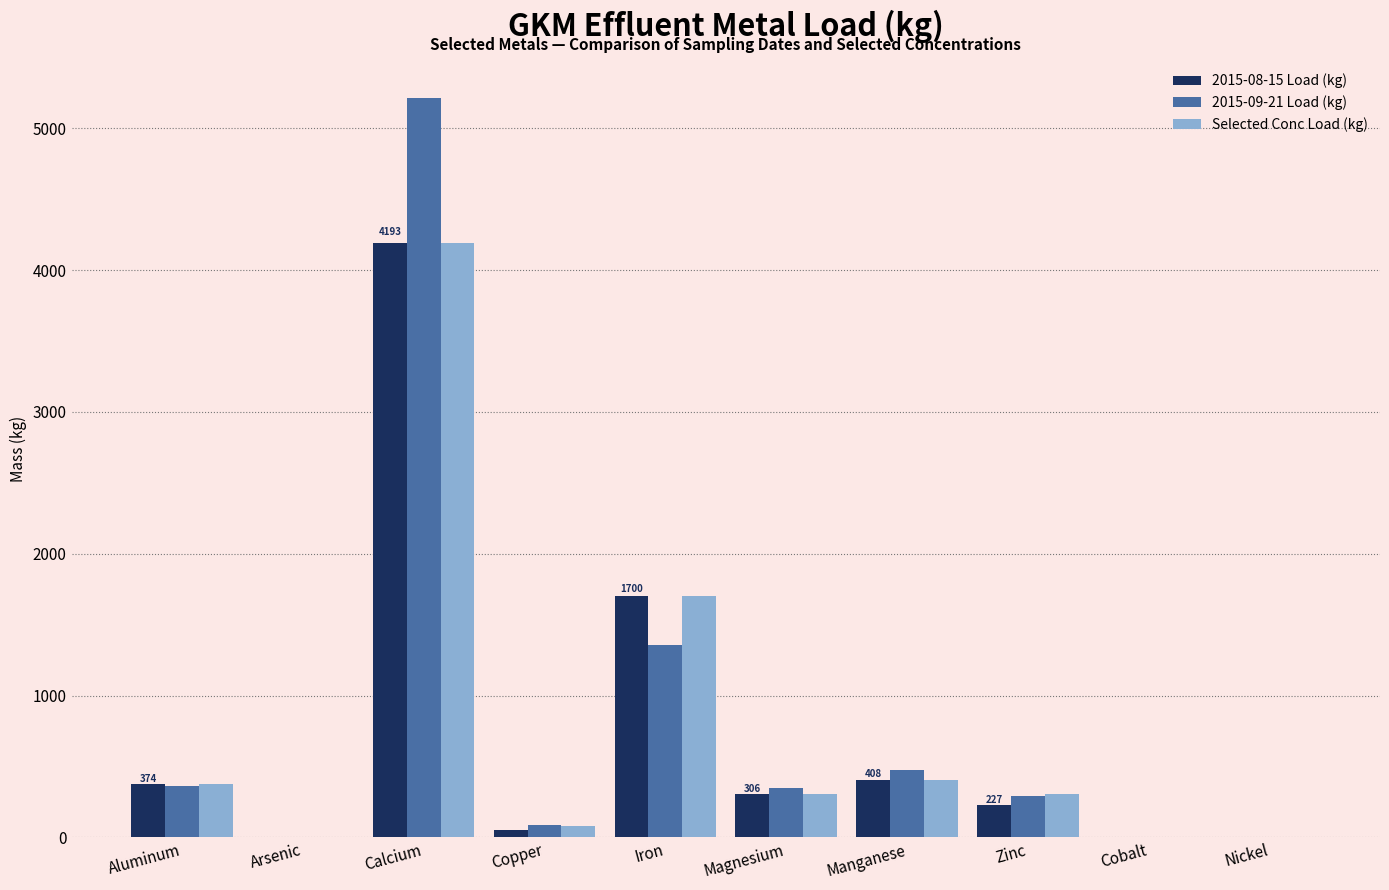

How many categories are shown in the chart?

10